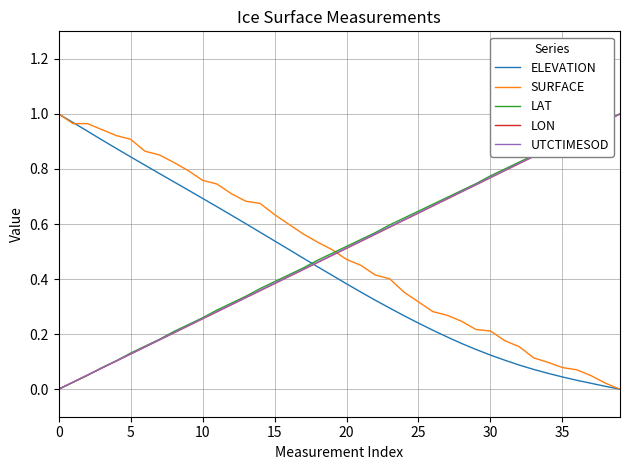

How many intersections are there between ELEVATION and LAT?

1